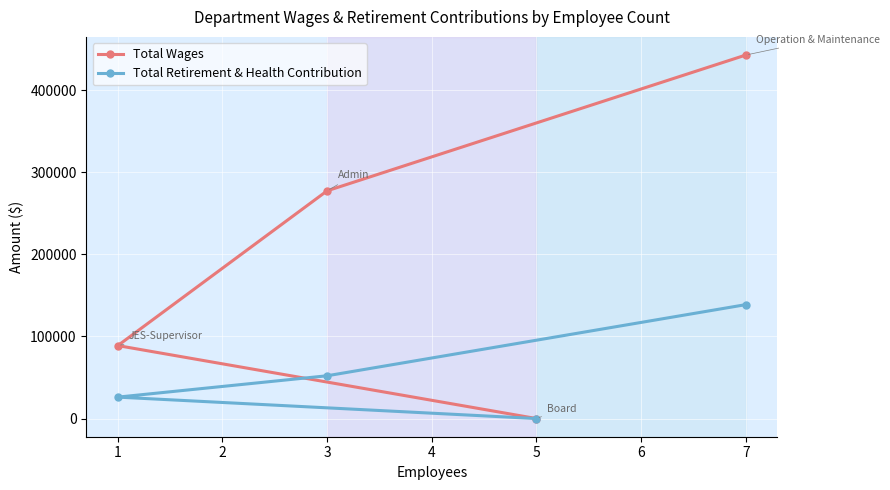

Reading left to right, list all the values displayed in this chart.

Total Wages: 88818	277276	0	442539
Total Retirement & Health Contribution: 26089	52082	0	138674